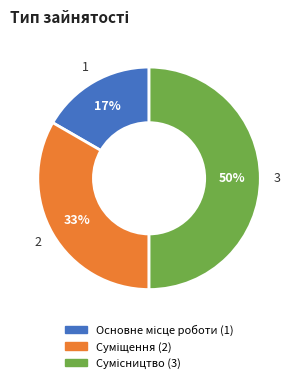

To the nearest percent, what is the difference between the largest and smallest slice percentages?

33%